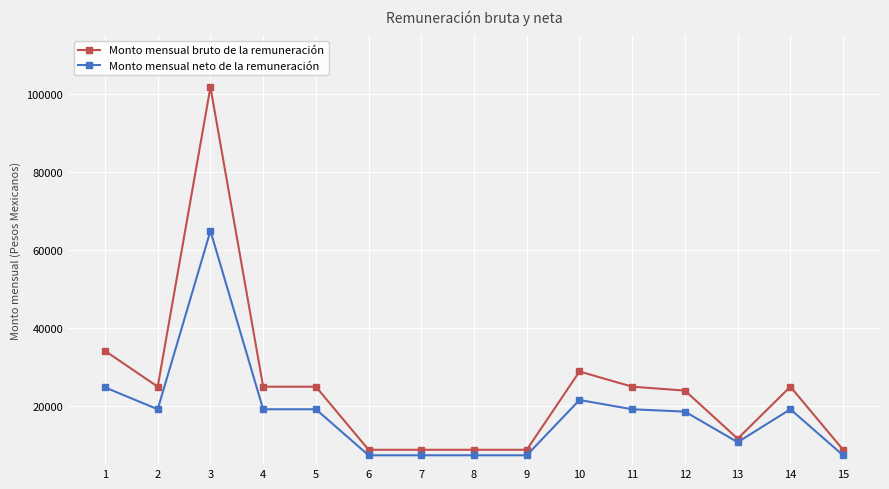

List the series in order of their peak value, highest first.

Monto mensual bruto de la remuneración, Monto mensual neto de la remuneración